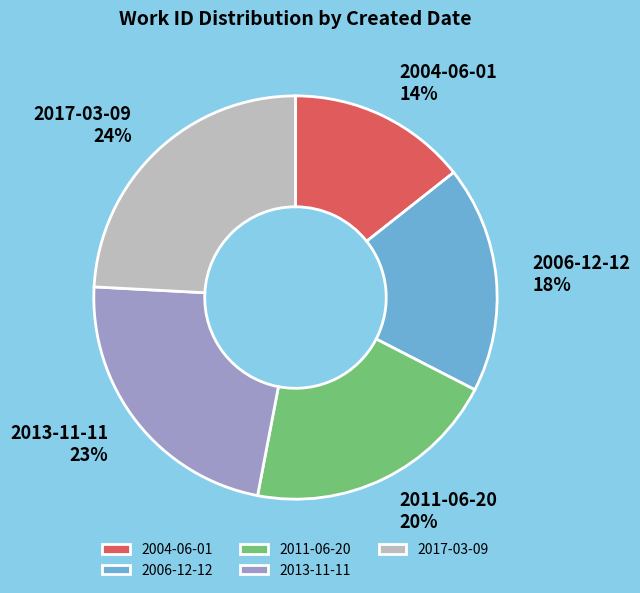

Combined, do 2011-06-20 and 2004-06-01 account for over 50%?

No